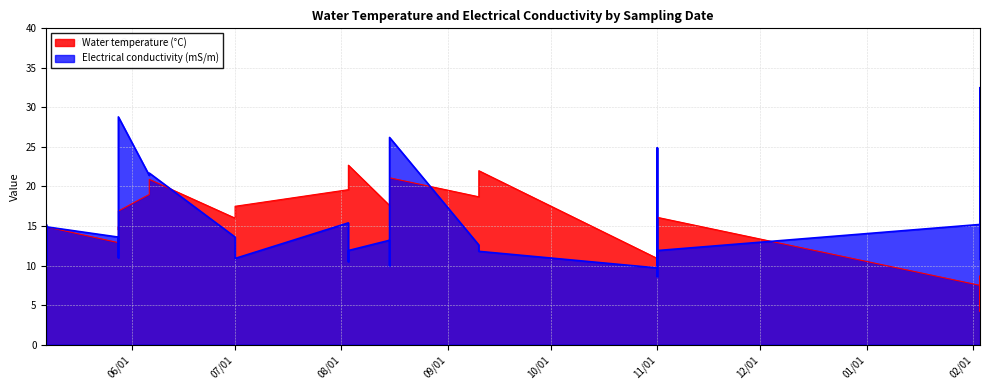

Reading right to left, extract all data points from this chart.

Water temperature (°C): 16.1	22.0	22.7	17.5	20.9	14.9	4.5	15.9	22.4	14.1	4.2	15.1	19.6	12.7	5.3	15.7	18.7	19.6	16.0	19.0	11.7	8.7	14.0	21.1	16.9	7.0	12.0	20.0	14.5	4.8	11.7	17.9	14.9	7.5	10.9	17.6	12.9
Electrical conductivity (mS/m): 11.9	11.8	11.9	10.9	21.7	14.9	10.8	10.0	10.5	10.1	18.3	14.2	13.4	15.2	20.4	14.6	12.6	15.4	13.6	21.4	13.3	32.5	24.9	26.2	28.8	16.6	16.9	16.4	17.2	14.2	8.6	10.0	11.0	15.2	9.7	13.2	13.6